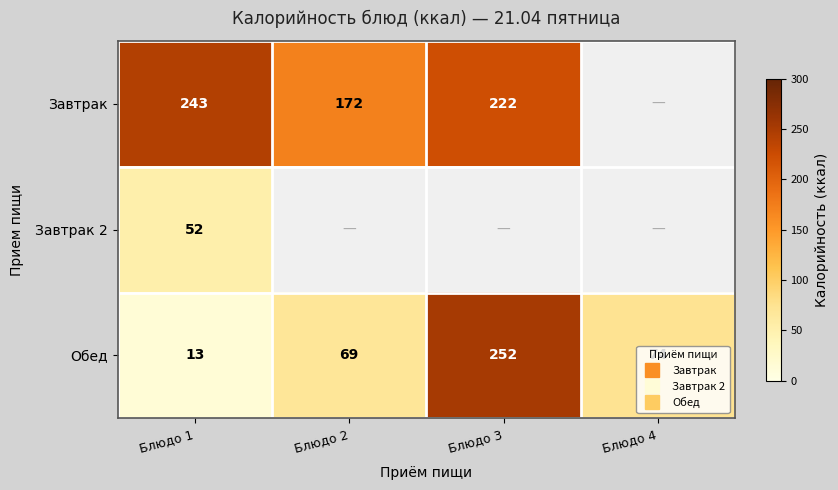

Which series has the widest spread of values?

Обед